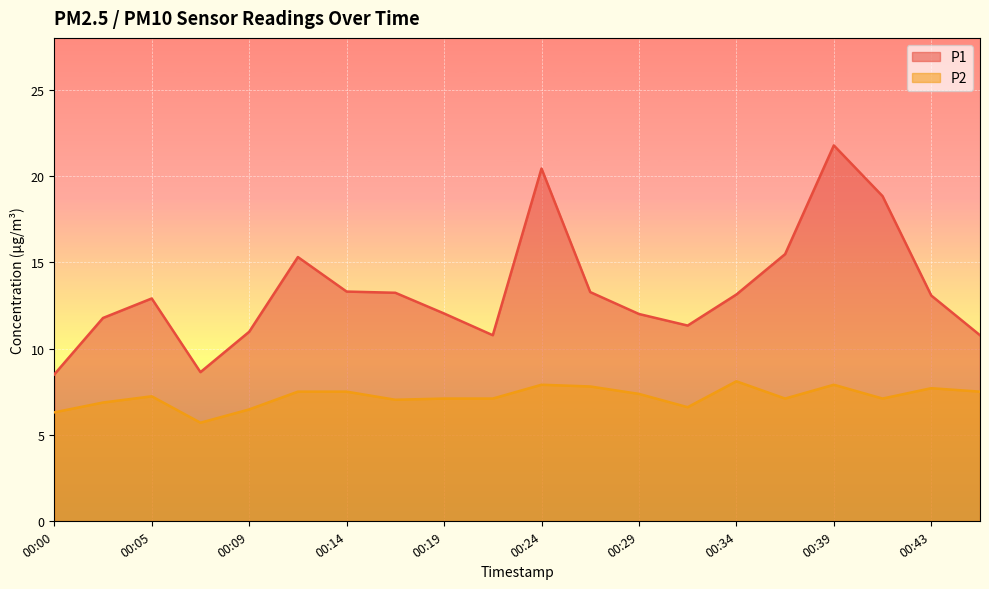

True or false: P1 and P2 cross at least once.

False